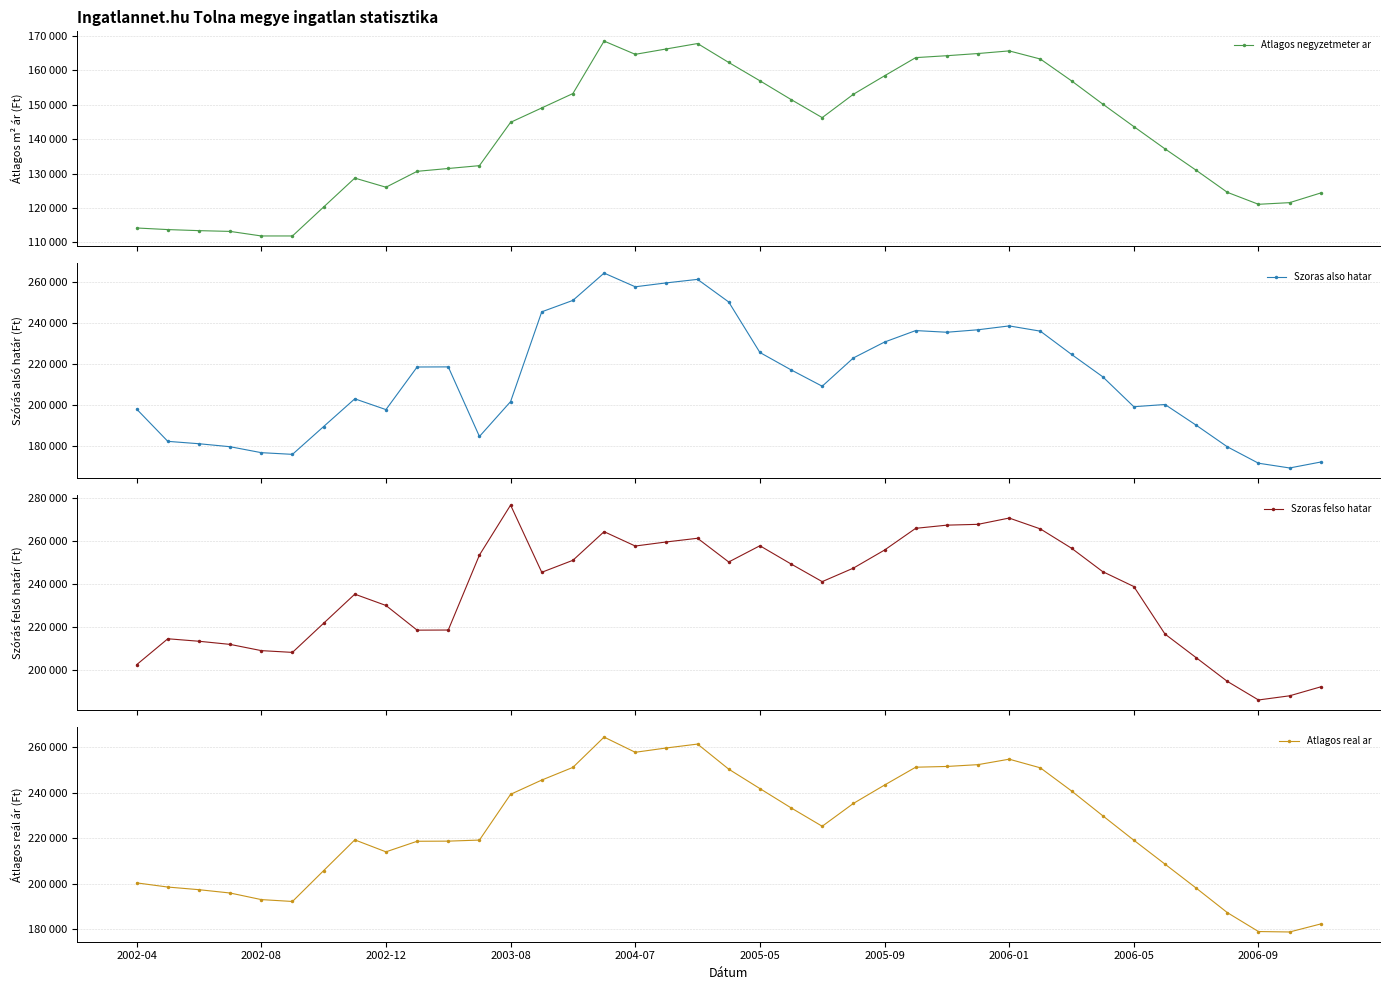

At 30, list the series in order from largest to smallest.

Szoras felso hatar, Atlagos real ar, Szoras also hatar, Atlagos negyzetmeter ar